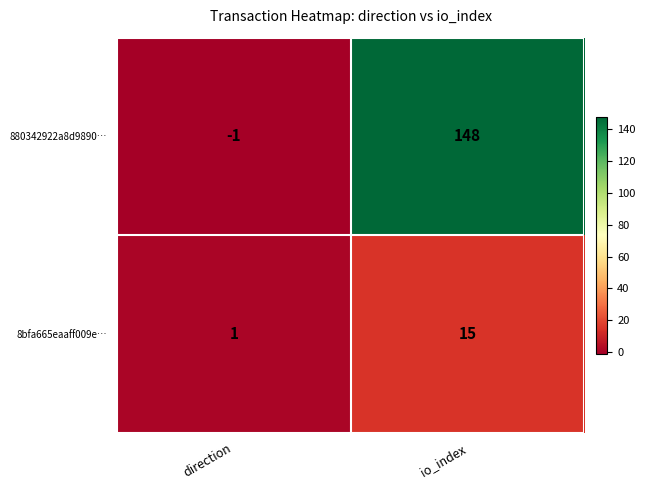

Which series has the largest range (max minus min)?

880342922a8d9890…